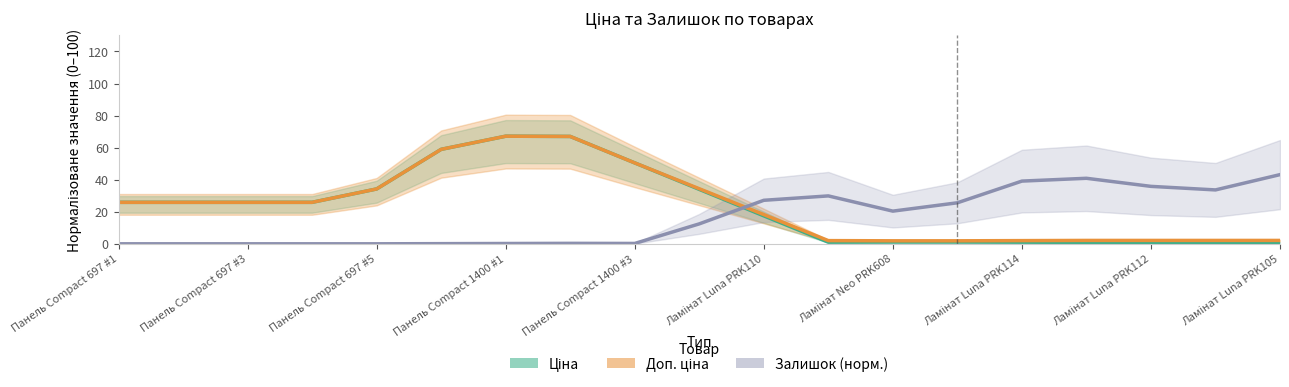

What is the sum of all Ціна values?

440.6